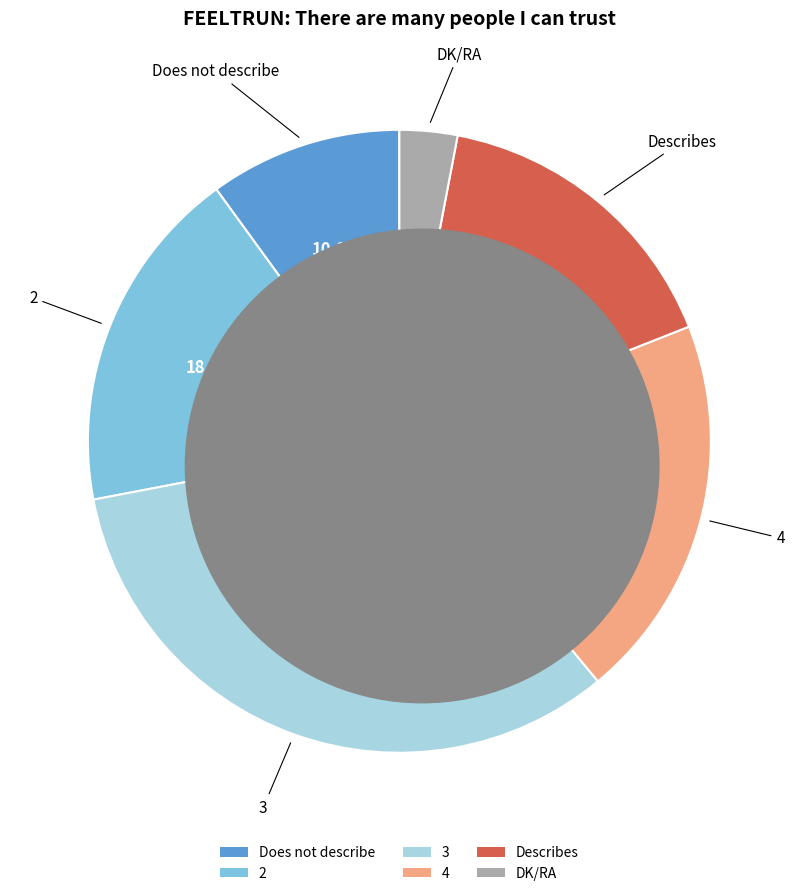

What is the largest slice in the pie chart?

3